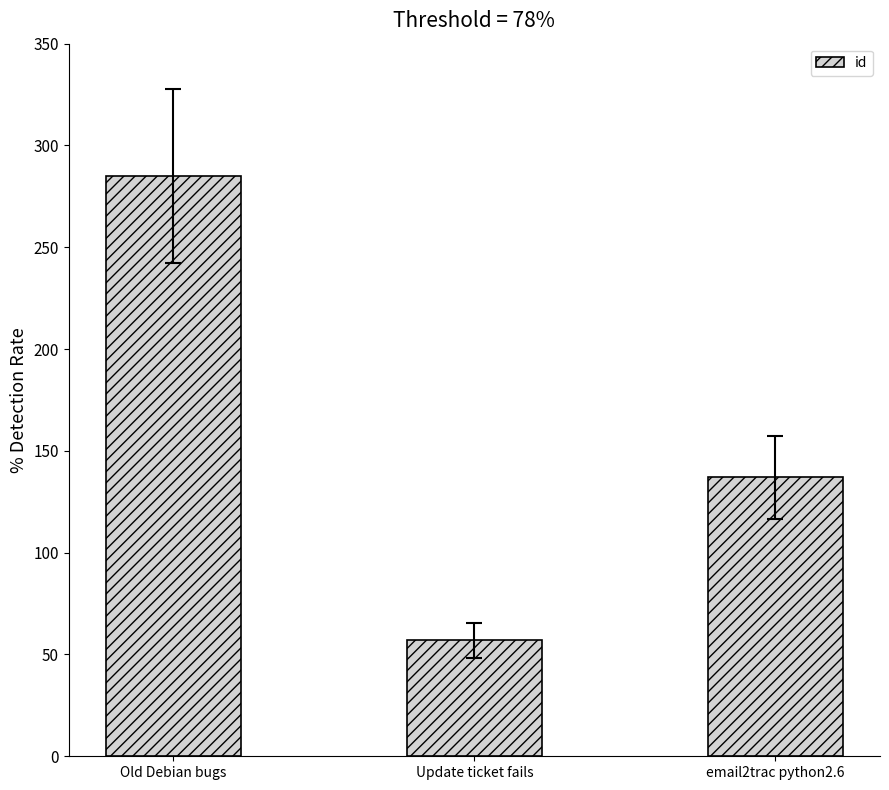

List the labels in order of value, largest first.

Old Debian bugs, email2trac python2.6, Update ticket fails